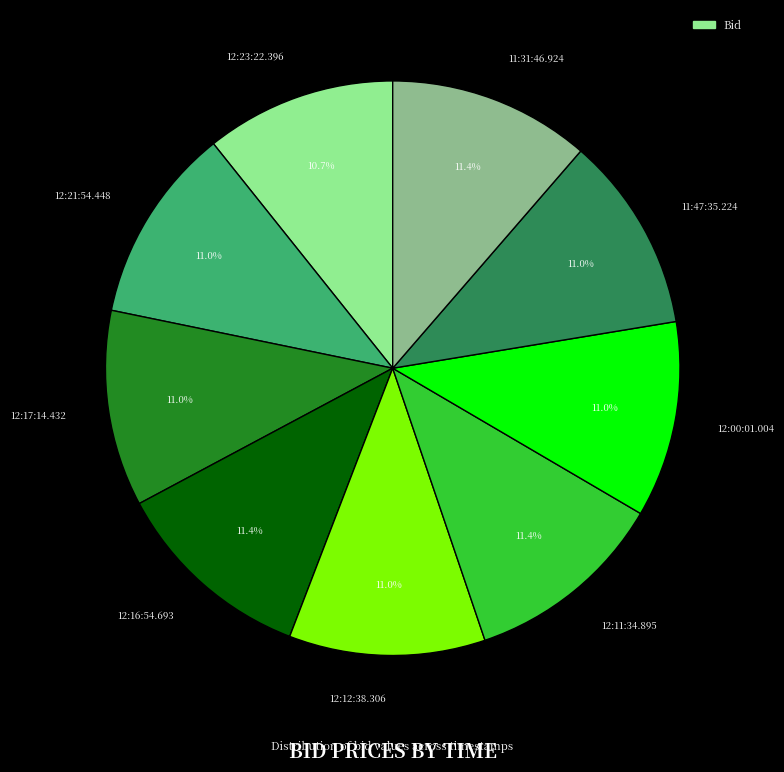

Combined, do 12:11:34.895 and 12:00:01.004 account for over 50%?

No